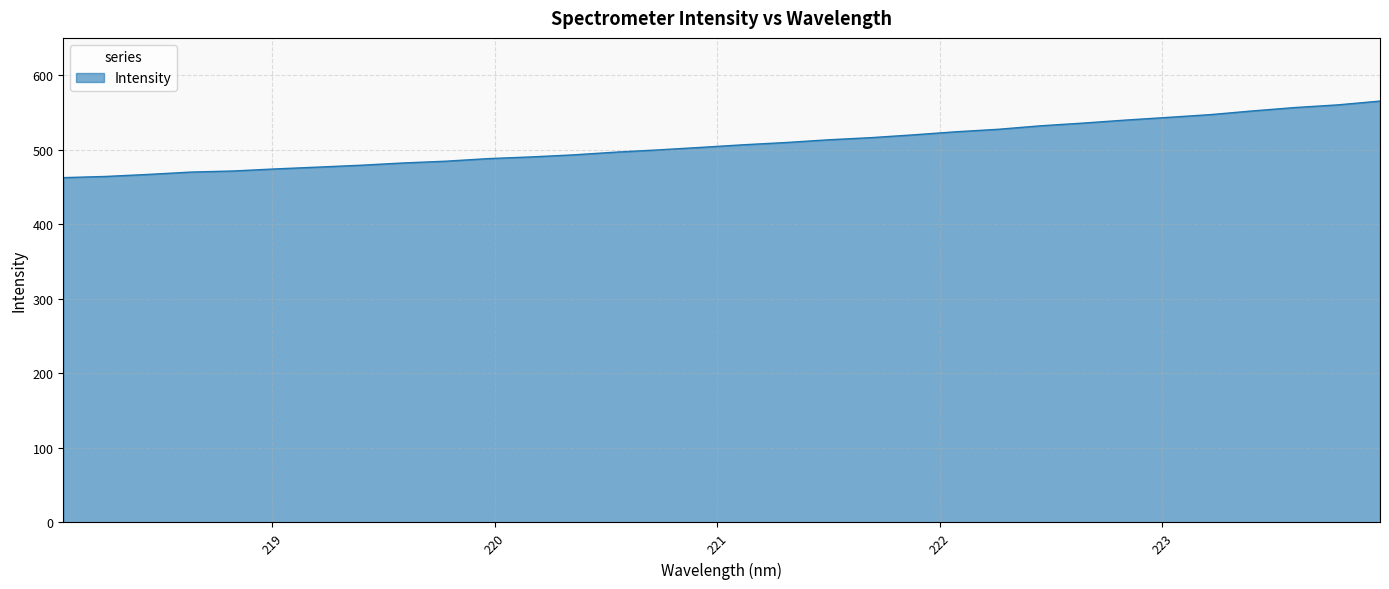

How many lines are shown in the chart?

1